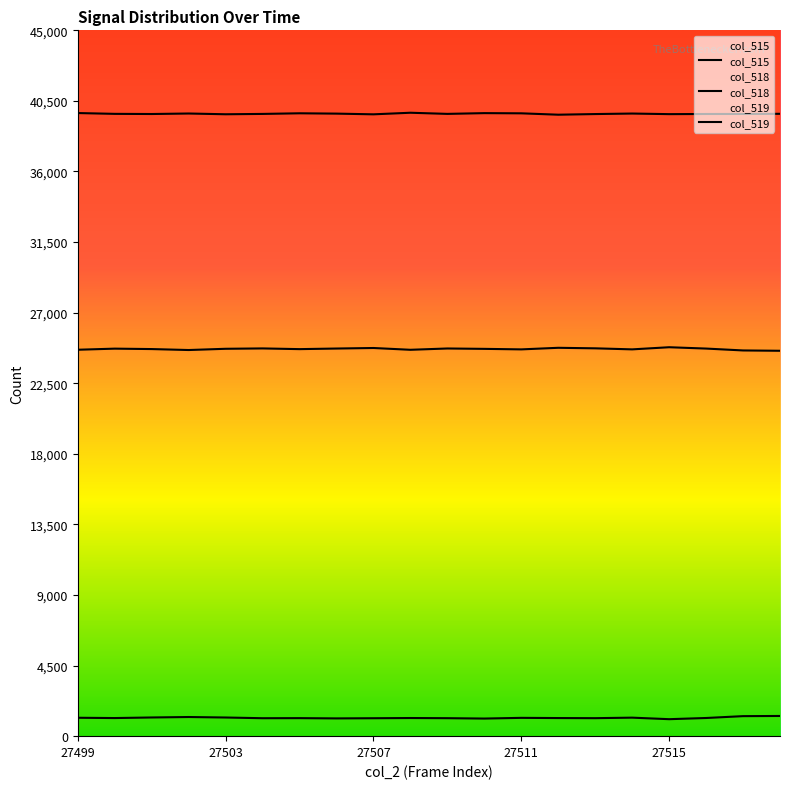

The col_515 series shows 1590 at 17. True or false?

False